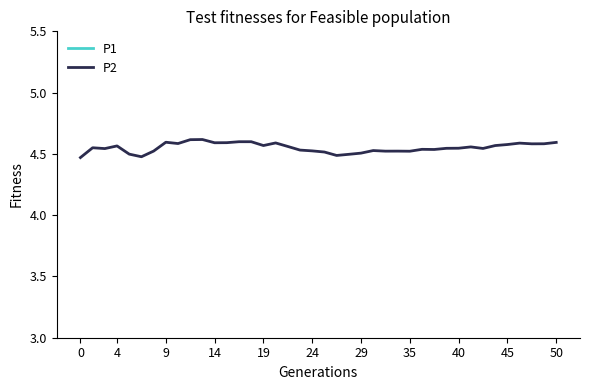

What is the label of the 32nd point from the left?

40